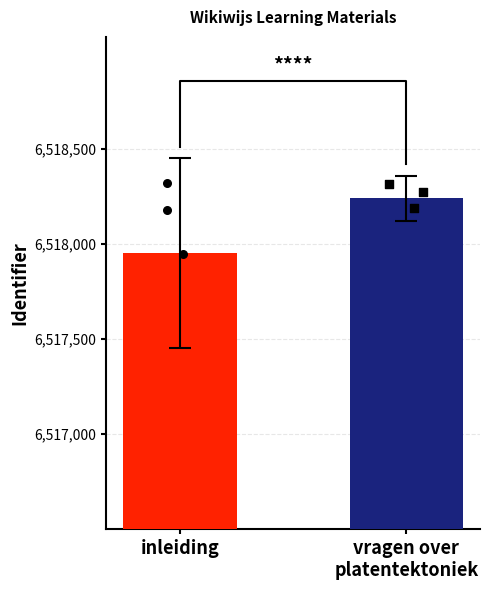

What is the ratio of the value at vragen over
platentektoniek to the value at inleiding?

1.0